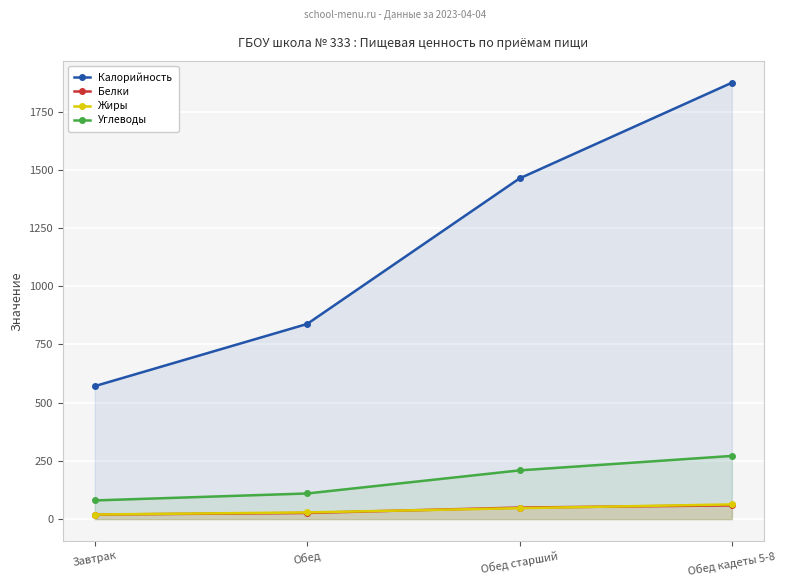

Rank the series by their maximum value, from lowest to highest.

Белки, Жиры, Углеводы, Калорийность